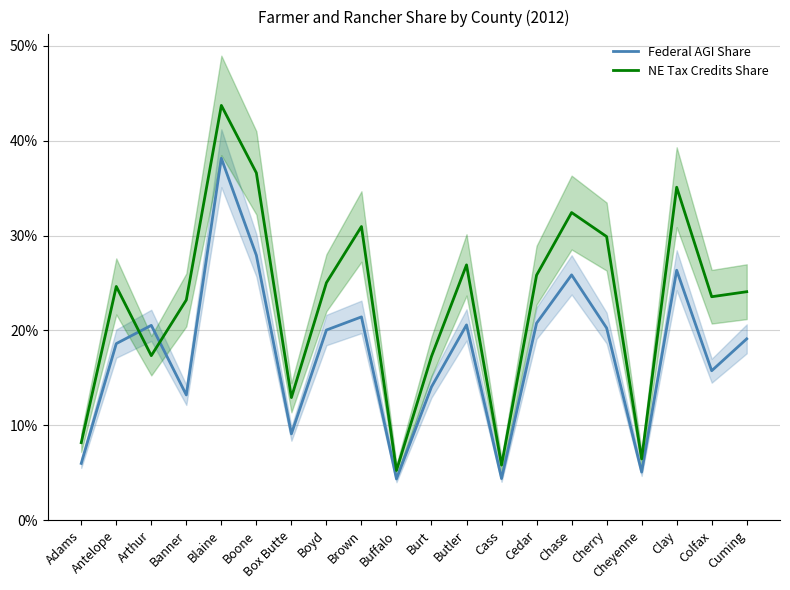

What are all the series names shown in the legend?

Federal AGI Share, NE Tax Credits Share